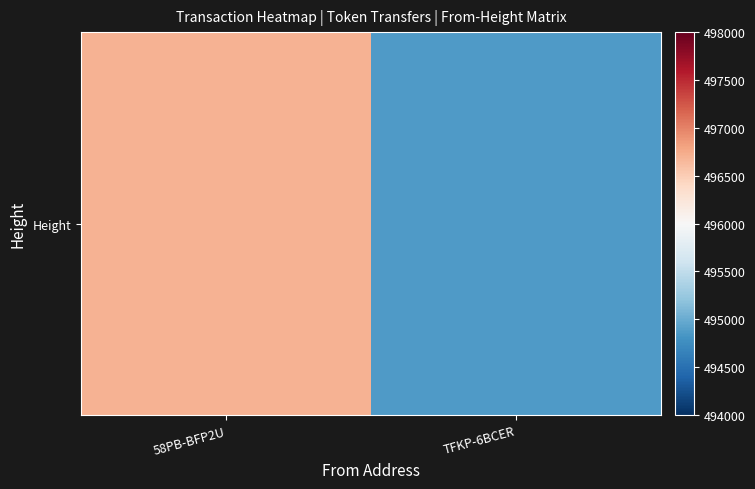

What is the difference between the maximum and minimum values?

1832